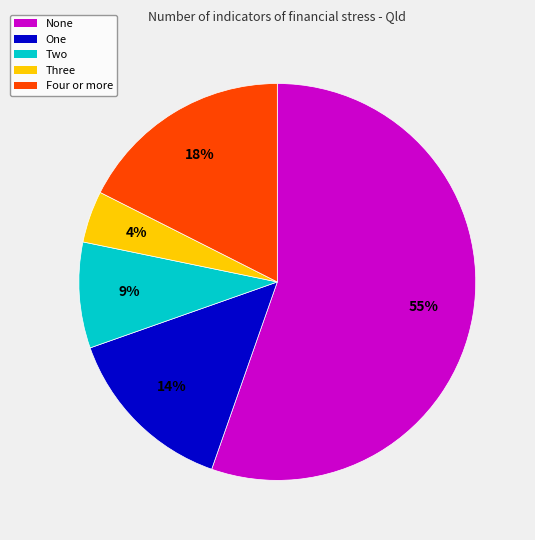

Is it true that Two is 9% of the pie?

True